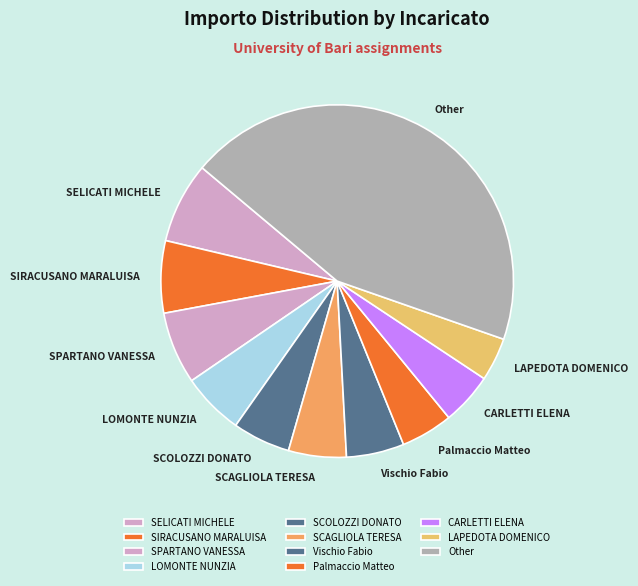

Does CARLETTI ELENA account for over 50% of the chart?

No